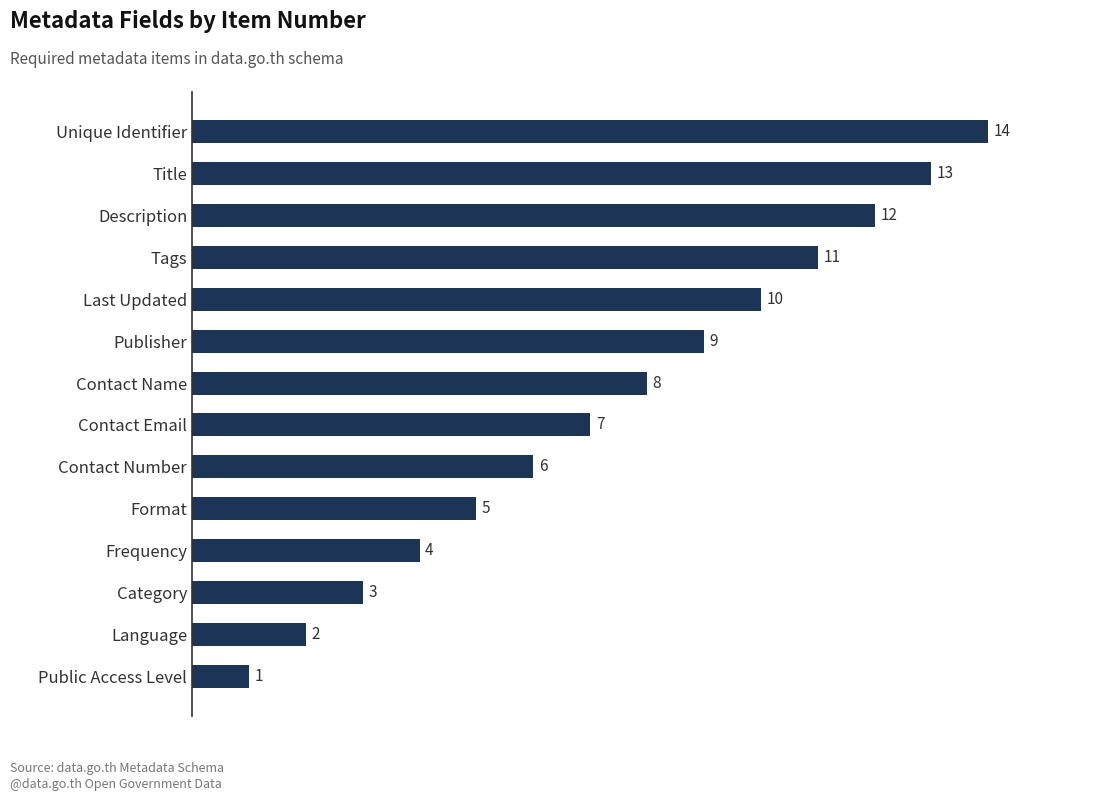

How many data points are less than 8?

7